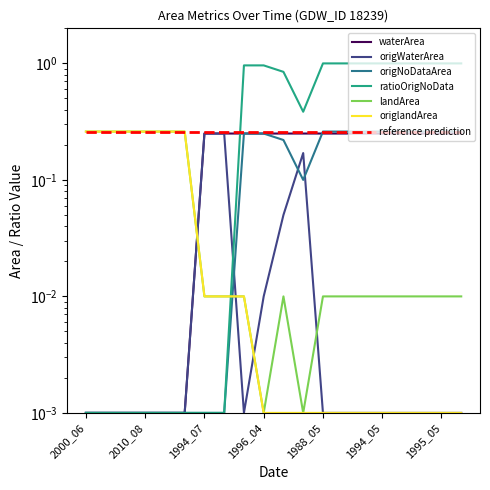

What is the sum of all landArea values?

1.7